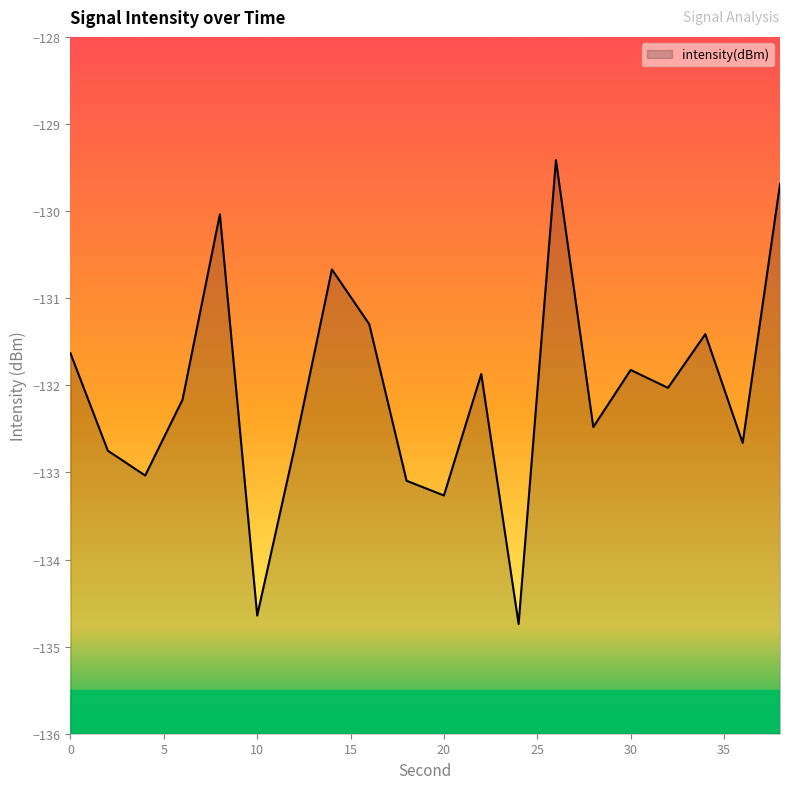

Rank the categories by value from lowest to highest.

24, 10, 20, 18, 4, 2, 12, 36, 28, 6, 32, 22, 30, 0, 34, 16, 14, 8, 38, 26